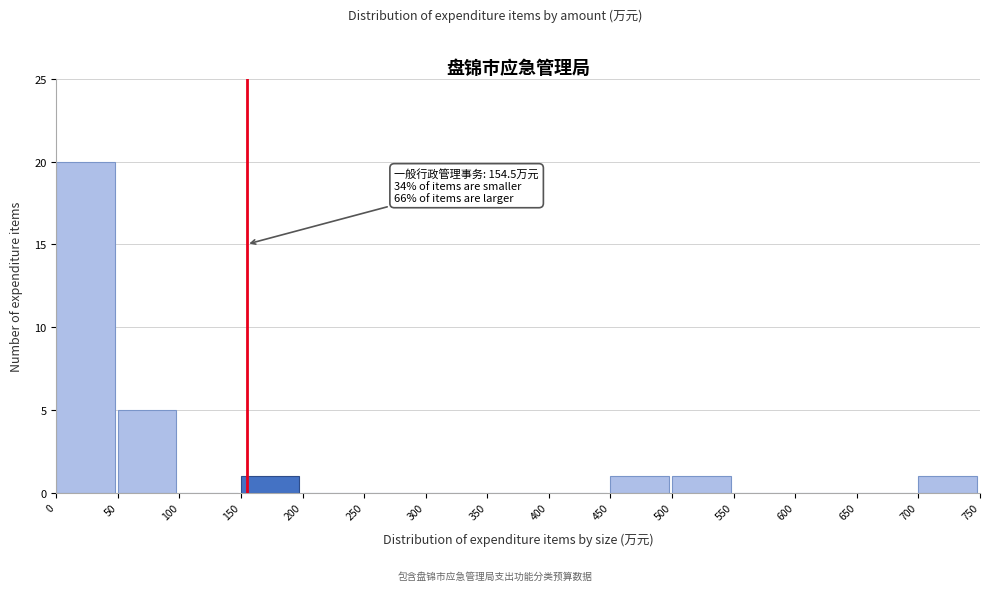

Which range on the x-axis has the tallest bar?

0 to 50